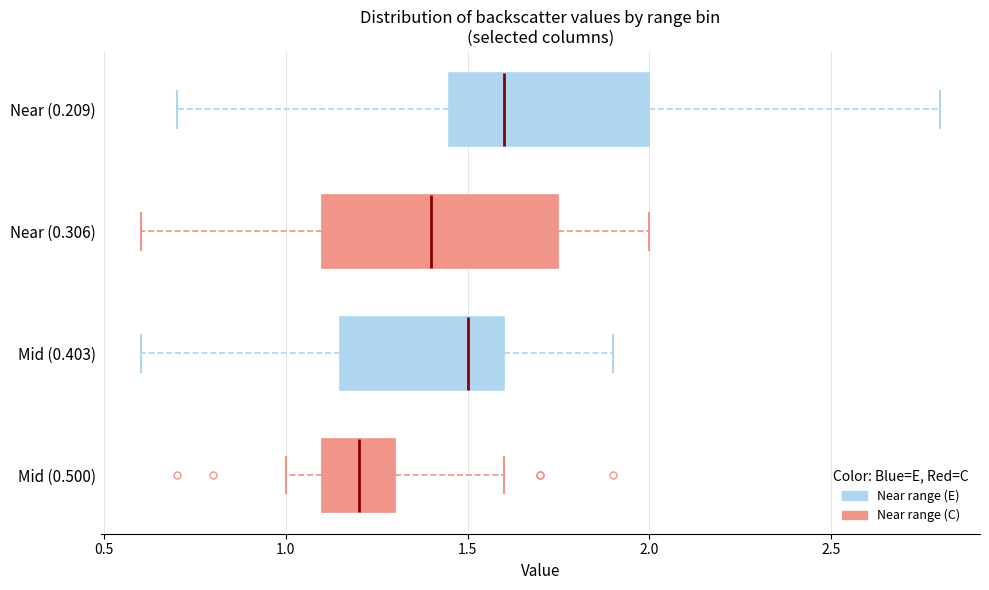

Comparing the boxes themselves (not the whiskers), which one is the widest?

Near (0.306)